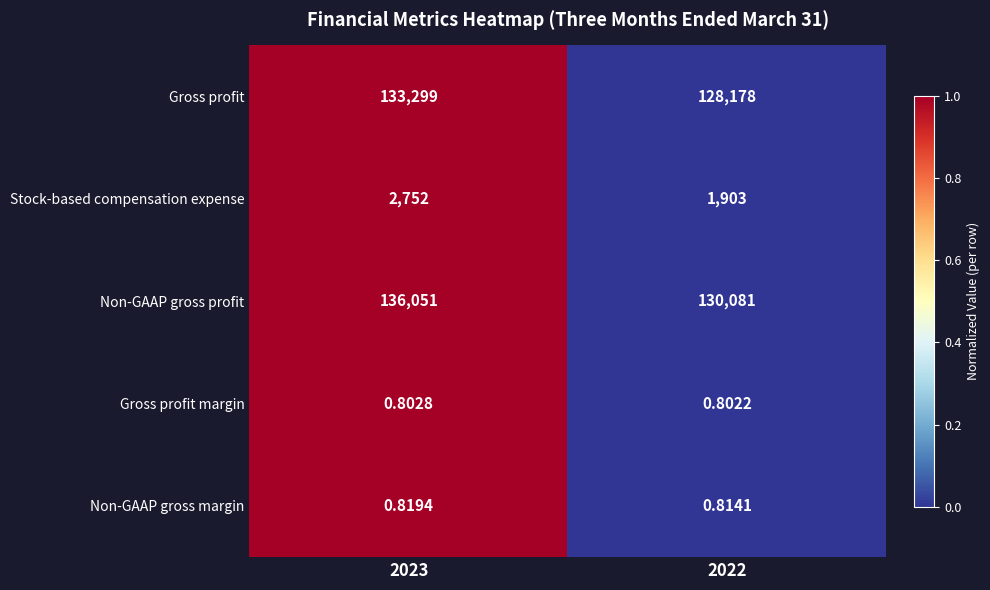

Which series changed the most between 2023 and 2022?

Non-GAAP gross profit